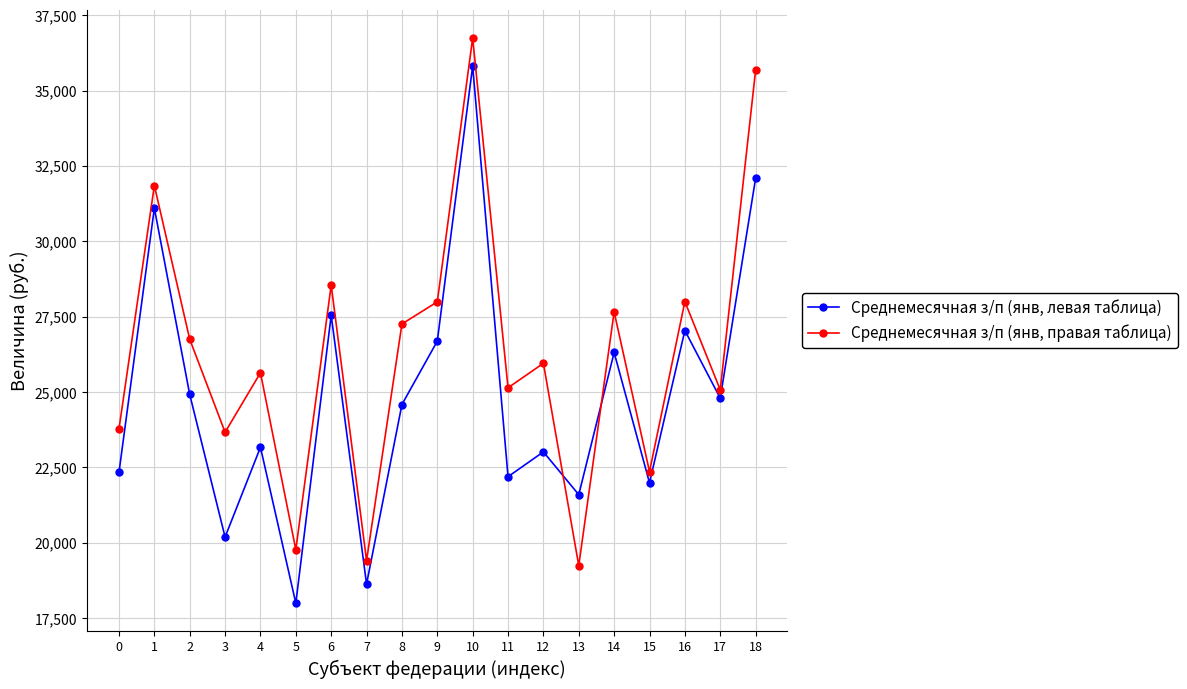

Between 4 and 5, which series saw the biggest shift?

Среднемесячная з/п (янв, правая таблица)